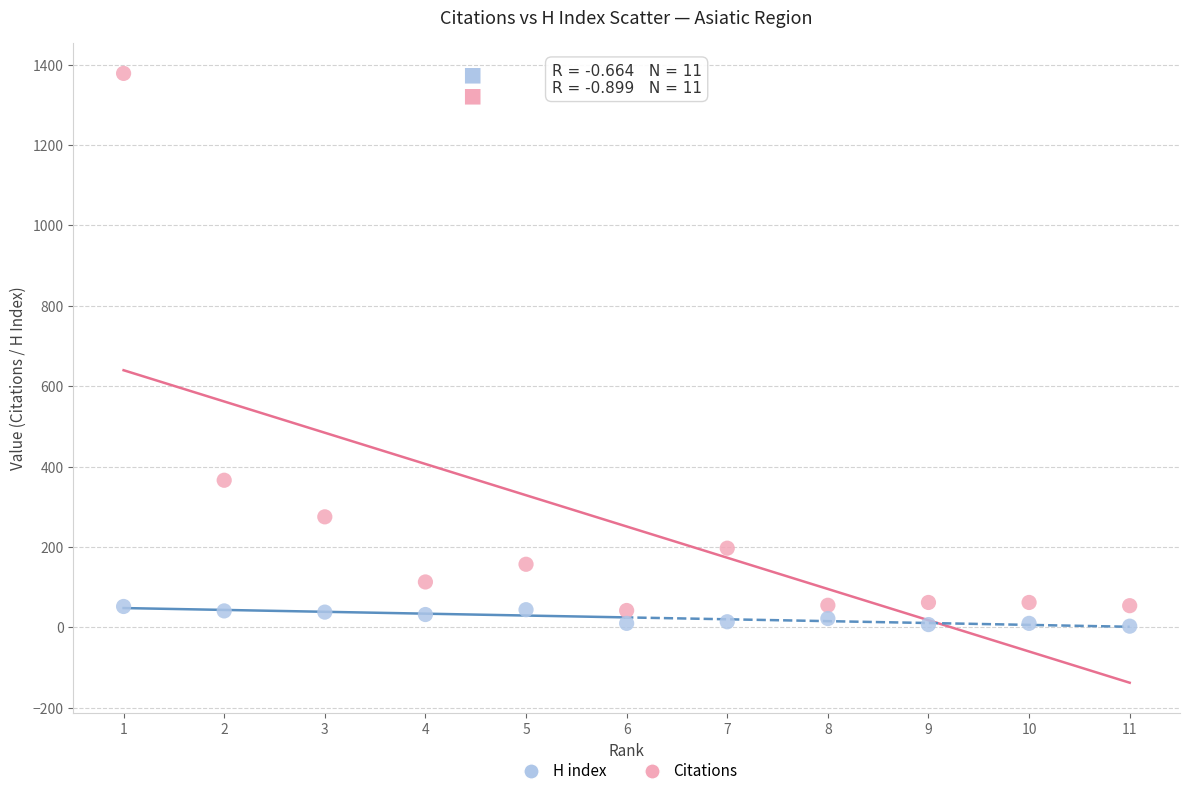

Which series contains the highest Y value?

Citations